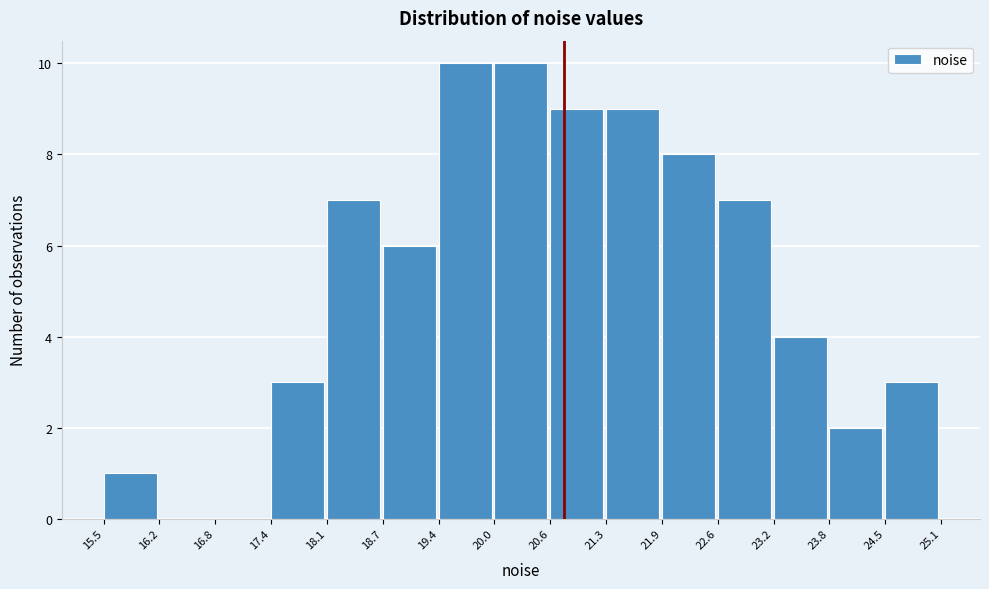

Reading left to right, transcribe this chart: for each bar, give the range it covers on the x-axis and its height. The values are not printed on the chart, so give them approximately, as read against the axis.

15.5 to 16.2: 1
16.2 to 16.8: 0
16.8 to 17.4: 0
17.4 to 18.1: 3
18.1 to 18.7: 7
18.7 to 19.4: 6
19.4 to 20.0: 10
20.0 to 20.6: 10
20.6 to 21.3: 9
21.3 to 21.9: 9
21.9 to 22.6: 8
22.6 to 23.2: 7
23.2 to 23.8: 4
23.8 to 24.5: 2
24.5 to 25.1: 3